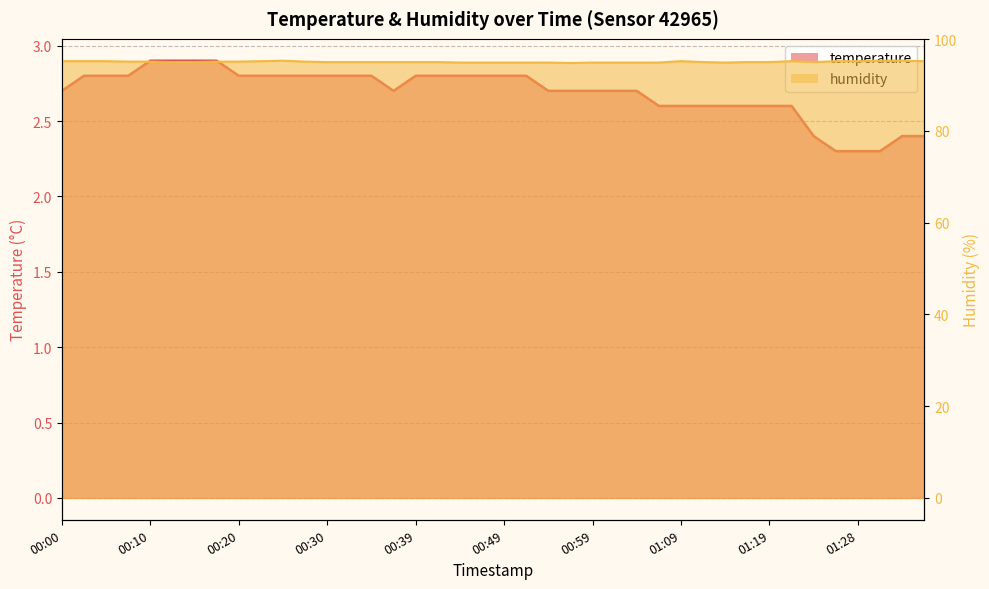

True or false: humidity and temperature intersect in this chart.

False